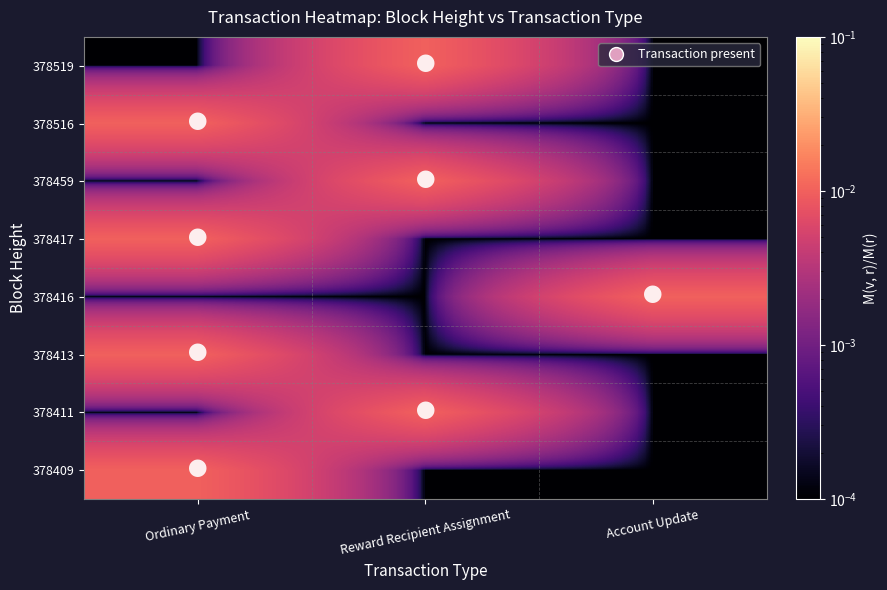

Reading left to right, transcribe all the data shown in this chart.

378409: Ordinary Payment=0.0	Reward Recipient Assignment=0.0	Account Update=0.0
378411: Ordinary Payment=0.0	Reward Recipient Assignment=0.0	Account Update=0.0
378413: Ordinary Payment=0.0	Reward Recipient Assignment=0.0	Account Update=0.0
378416: Ordinary Payment=0.0	Reward Recipient Assignment=0.0	Account Update=0.0
378417: Ordinary Payment=0.0	Reward Recipient Assignment=0.0	Account Update=0.0
378459: Ordinary Payment=0.0	Reward Recipient Assignment=0.0	Account Update=0.0
378516: Ordinary Payment=0.0	Reward Recipient Assignment=0.0	Account Update=0.0
378519: Ordinary Payment=0.0	Reward Recipient Assignment=0.0	Account Update=0.0